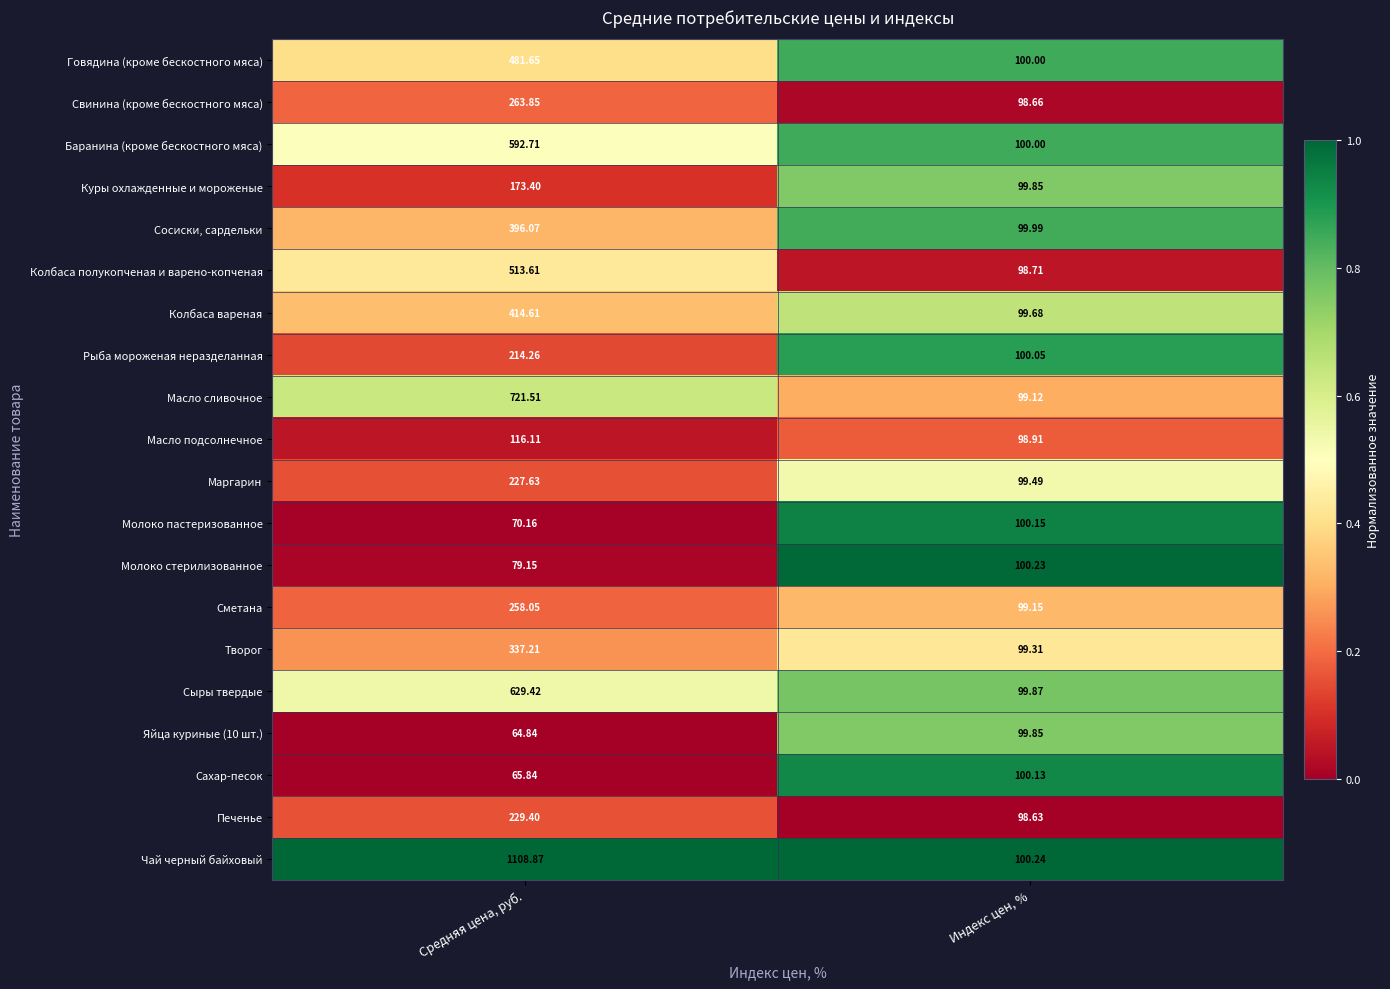

Which label corresponds to the largest value in the chart?

Средняя цена, руб.